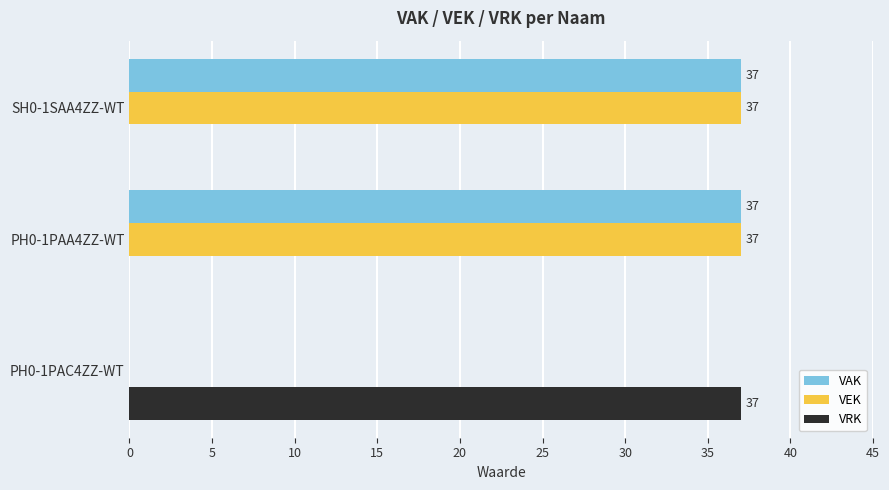

What is the total value across all series at SH0-1SAA4ZZ-WT?

74